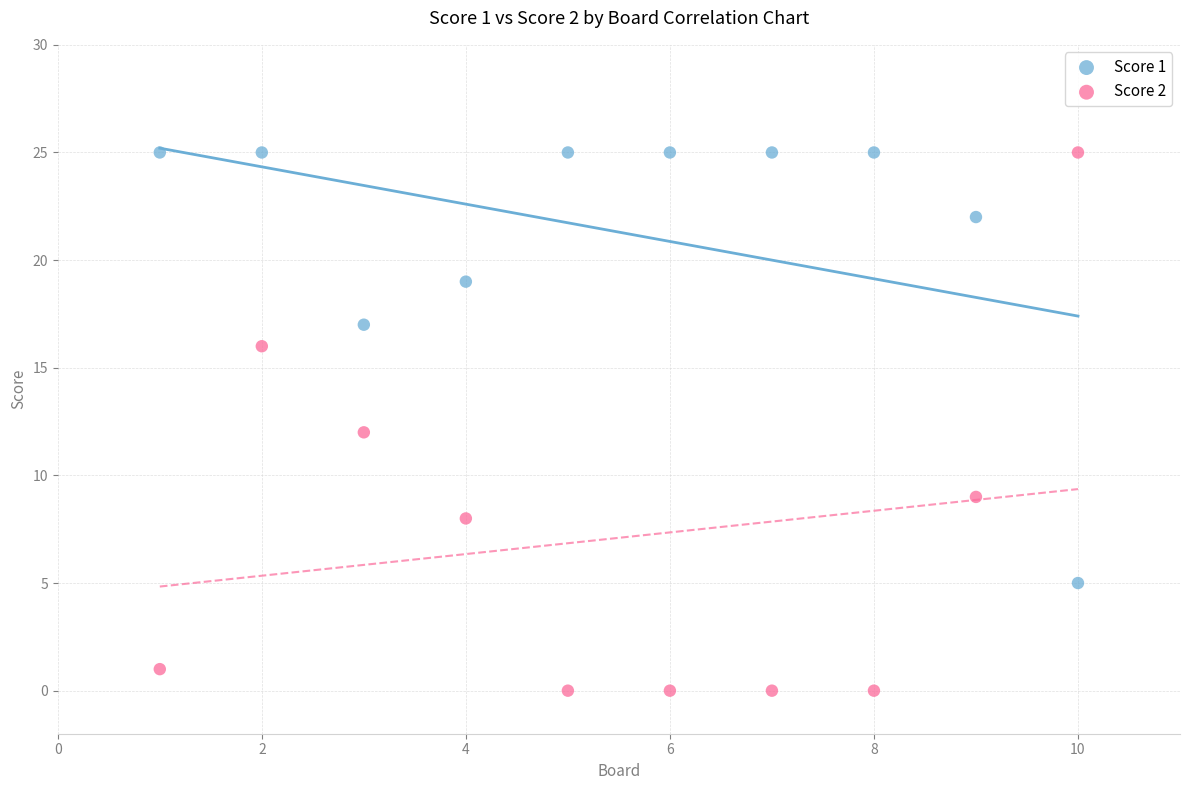

Across all data points, what is the range of X values (max minus min)?

9